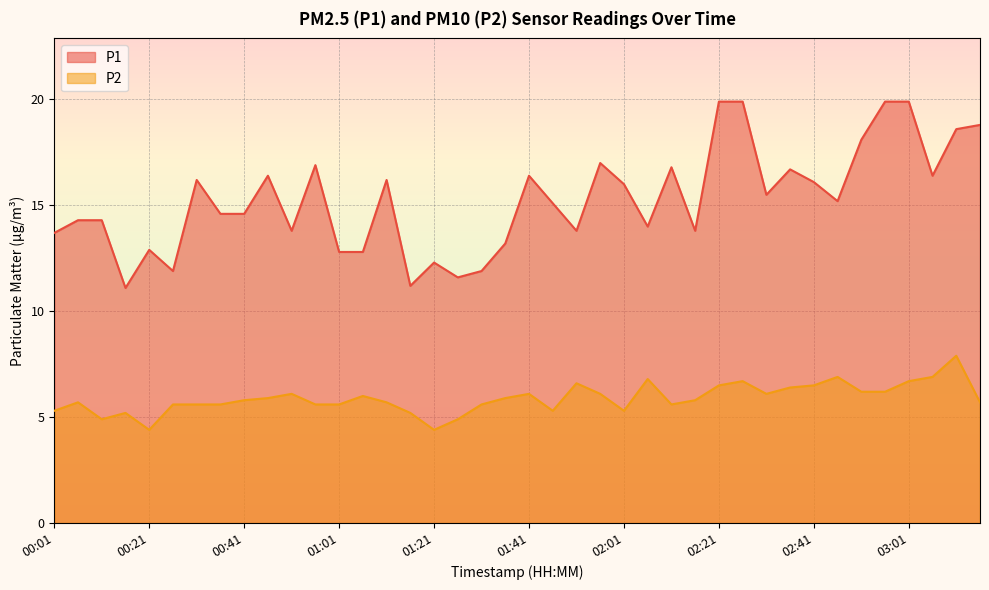

At how many categories does at least one series exceed 15?

21